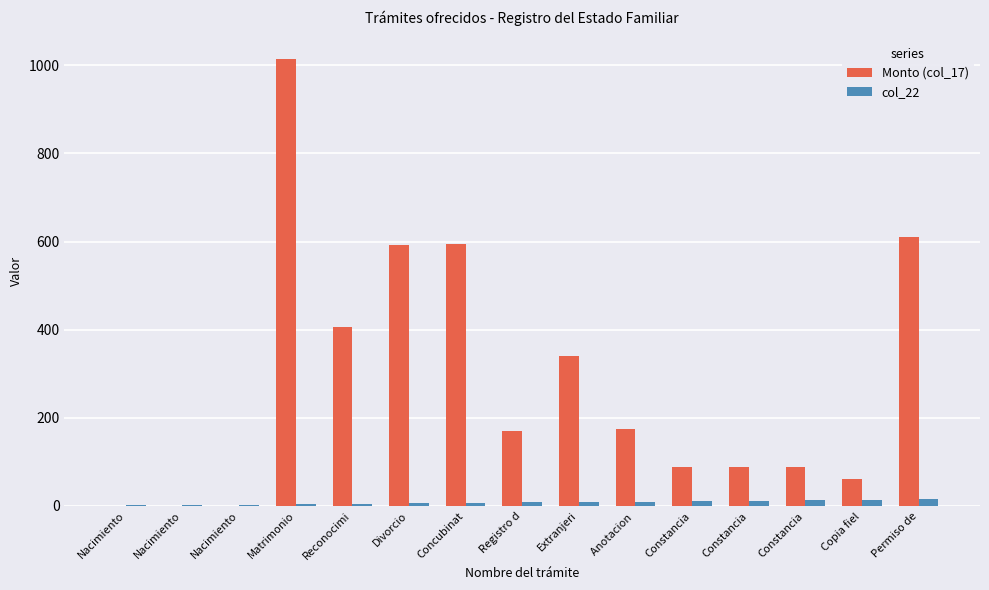

What are all the series names shown in the legend?

Monto (col_17), col_22